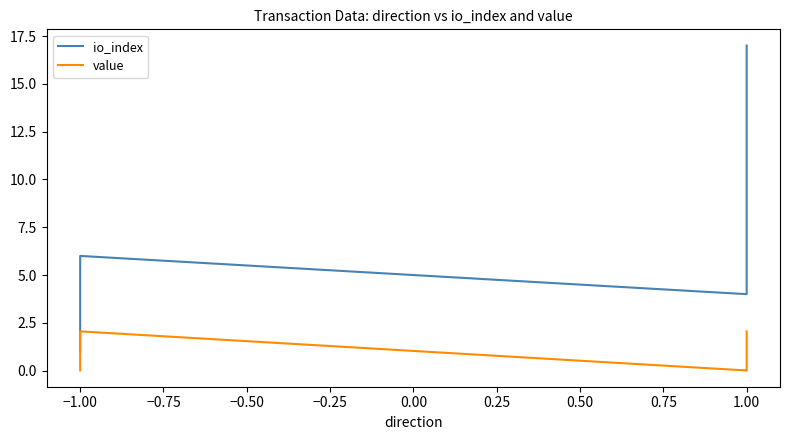

How many series are shown in this chart?

2